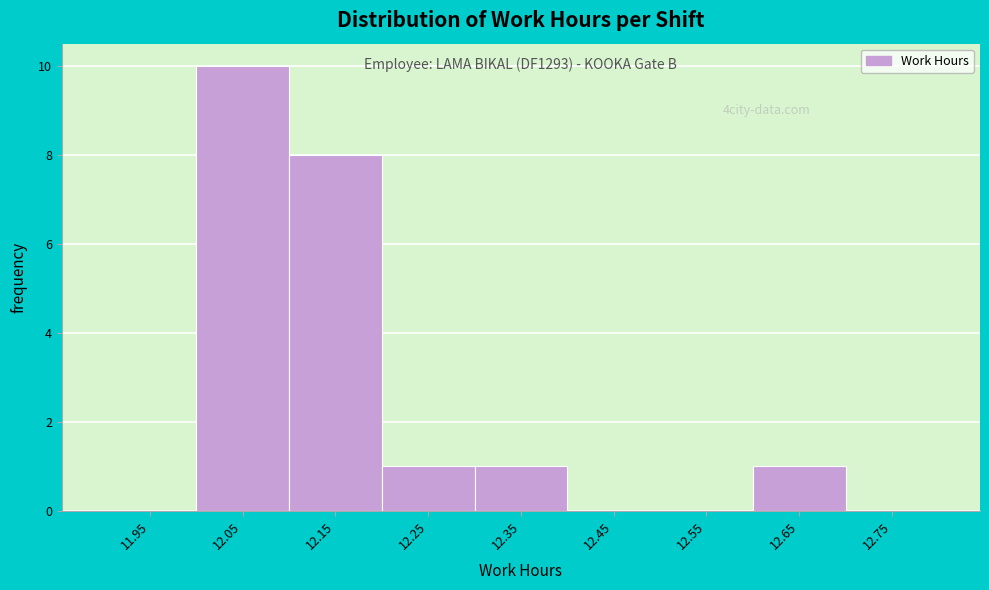

Over which range of the x-axis is the bar tallest?

12.0 to 12.1